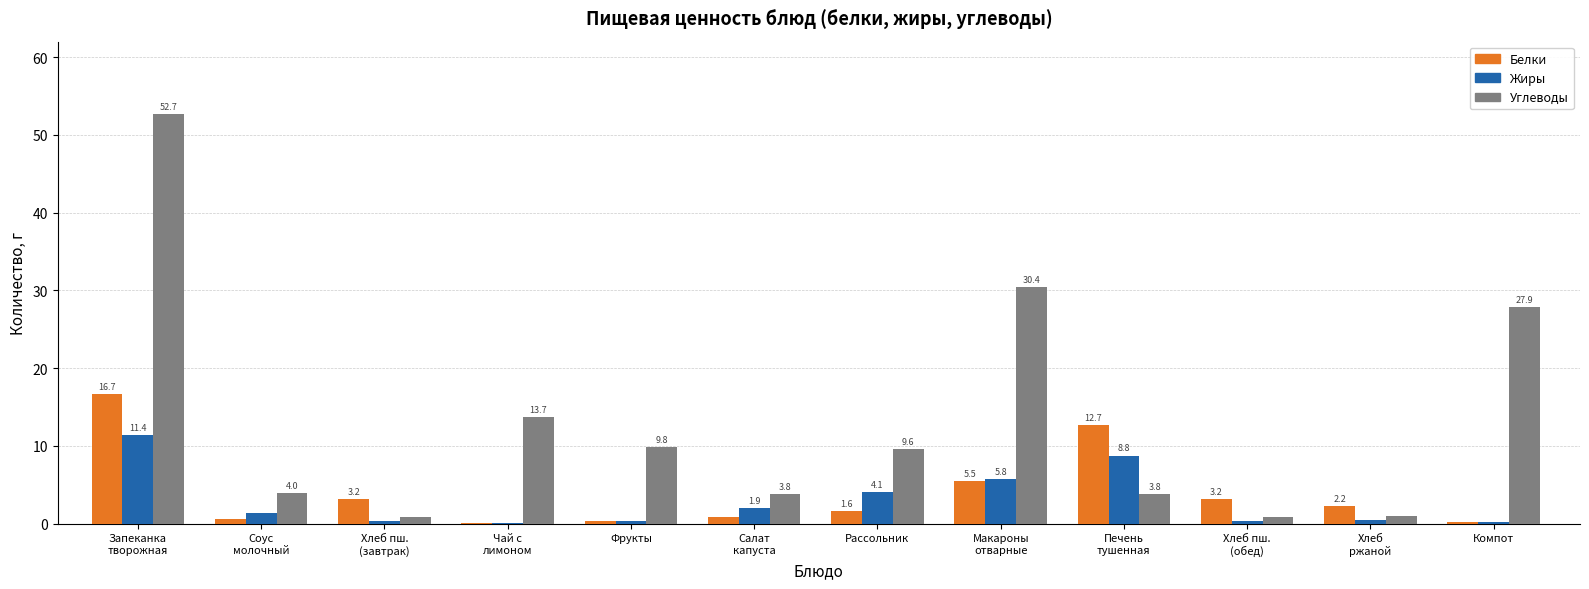

True or false: Жиры has a value of 0.4 at Фрукты.

True